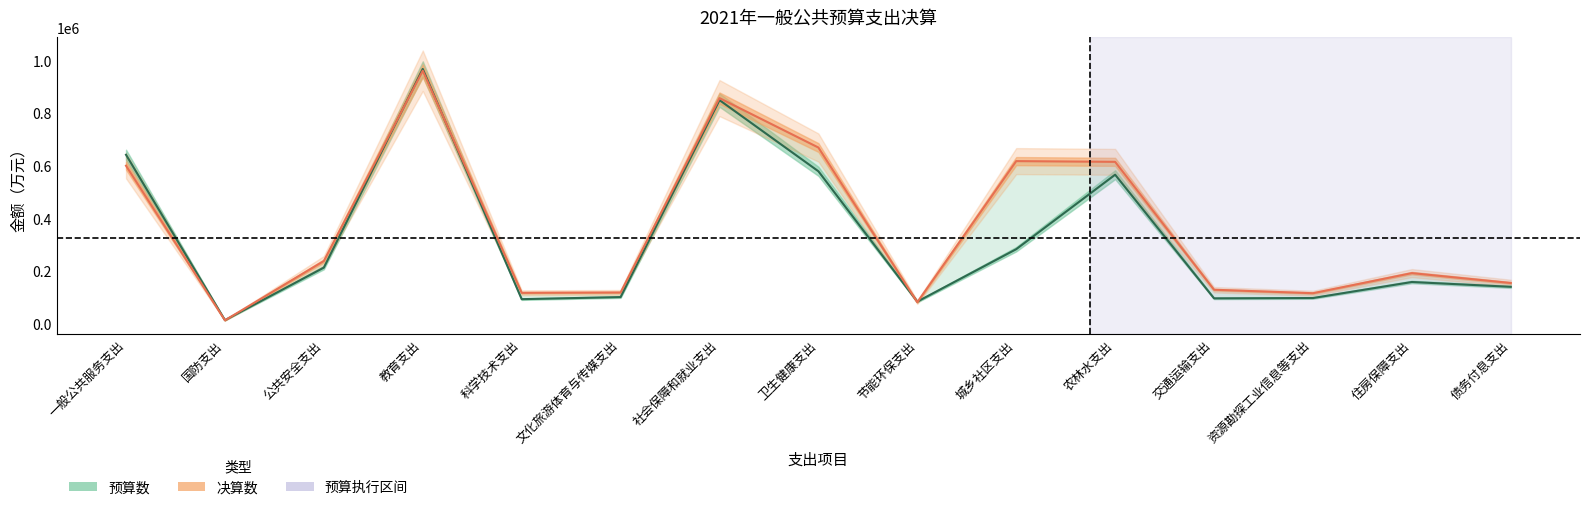

What is the greatest value displayed?

966663